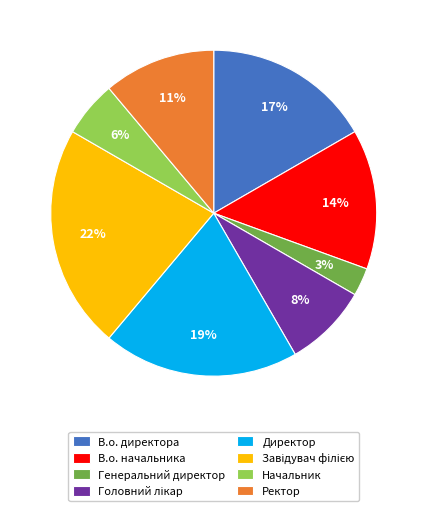

What is the smallest slice in the pie chart?

Генеральний директор